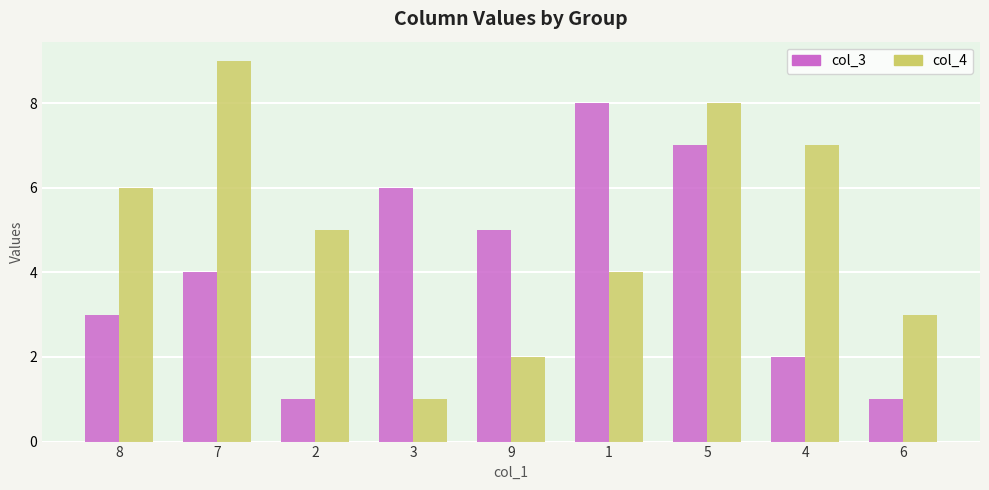

What is the difference between the col_4 values at 1 and 7?

5